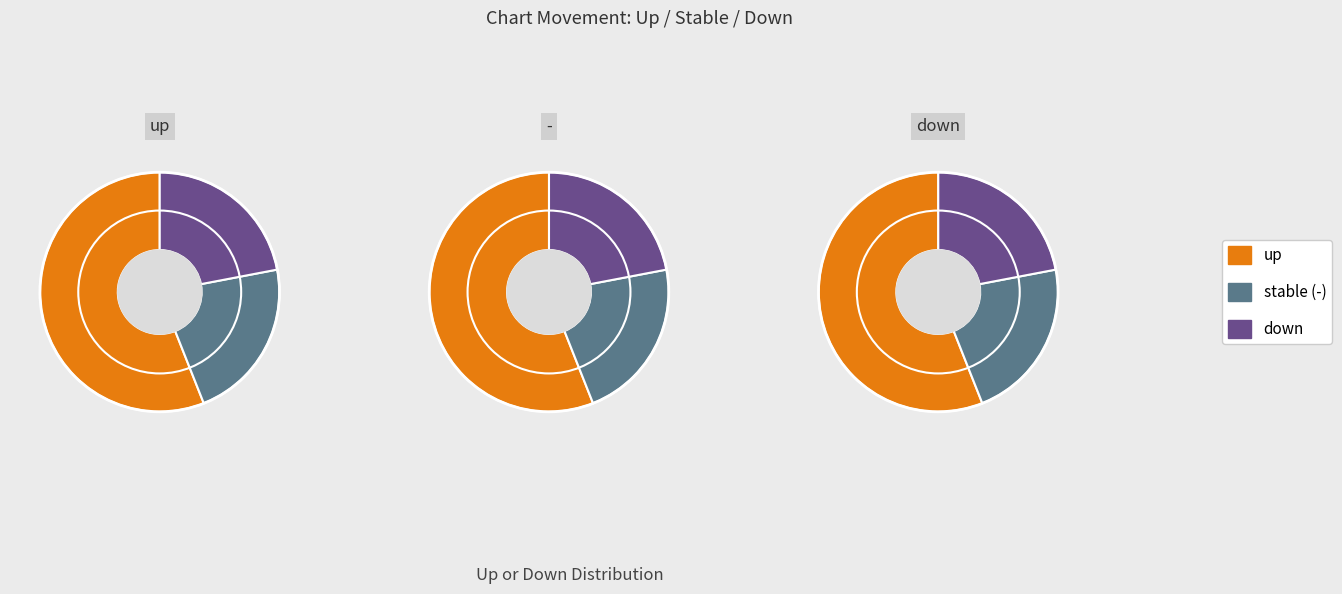

To the nearest percent, what is the difference between the up and down slice percentages?

34%